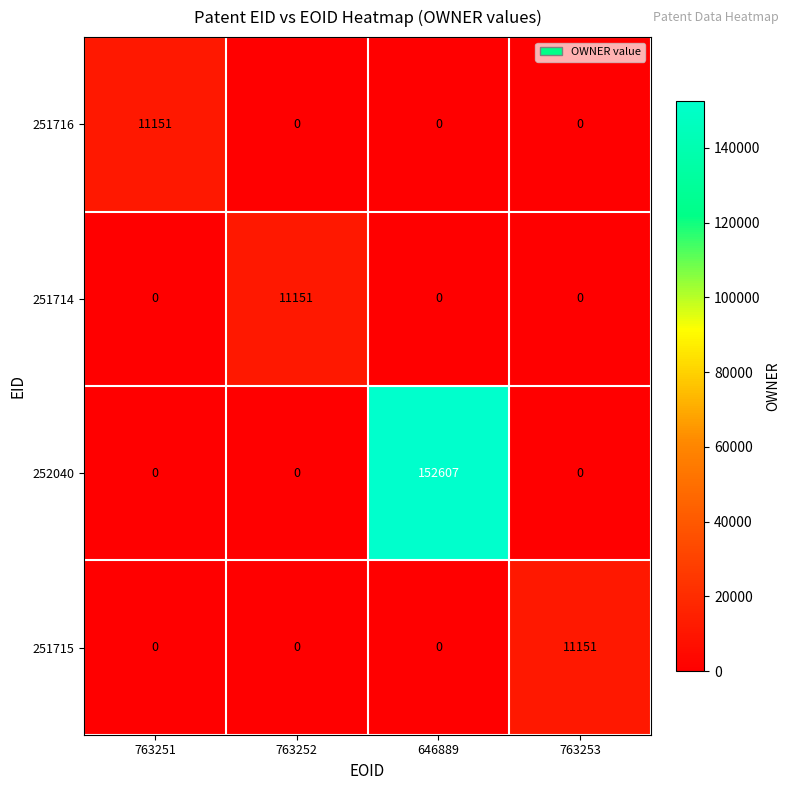

The 251714 series shows 11151 at 763252. True or false?

True